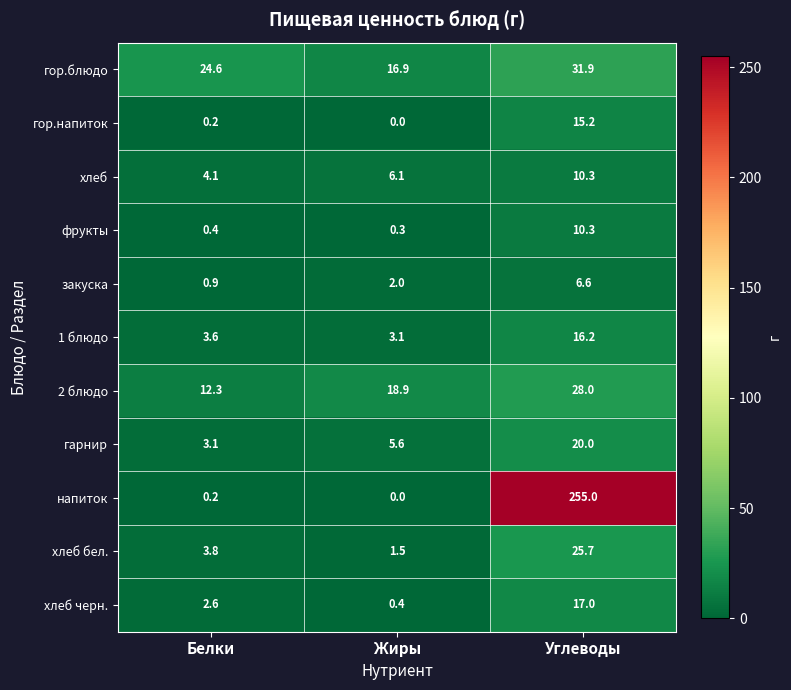

What is the greatest value displayed?

255.0